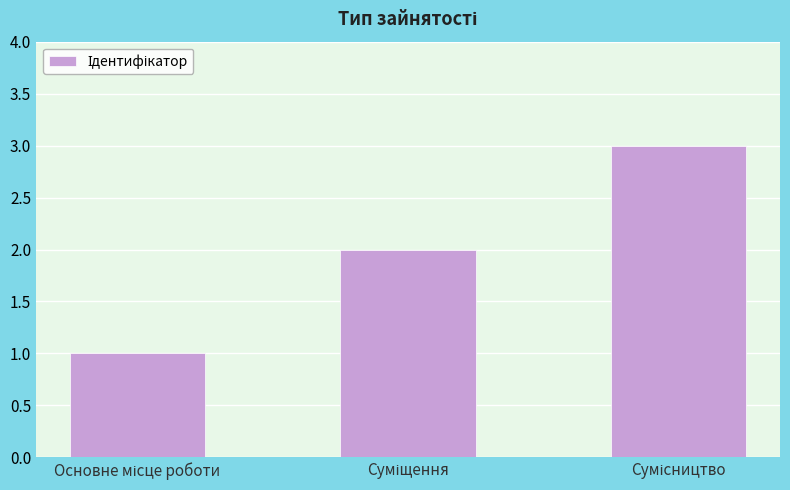

What is the maximum value shown in the chart?

3